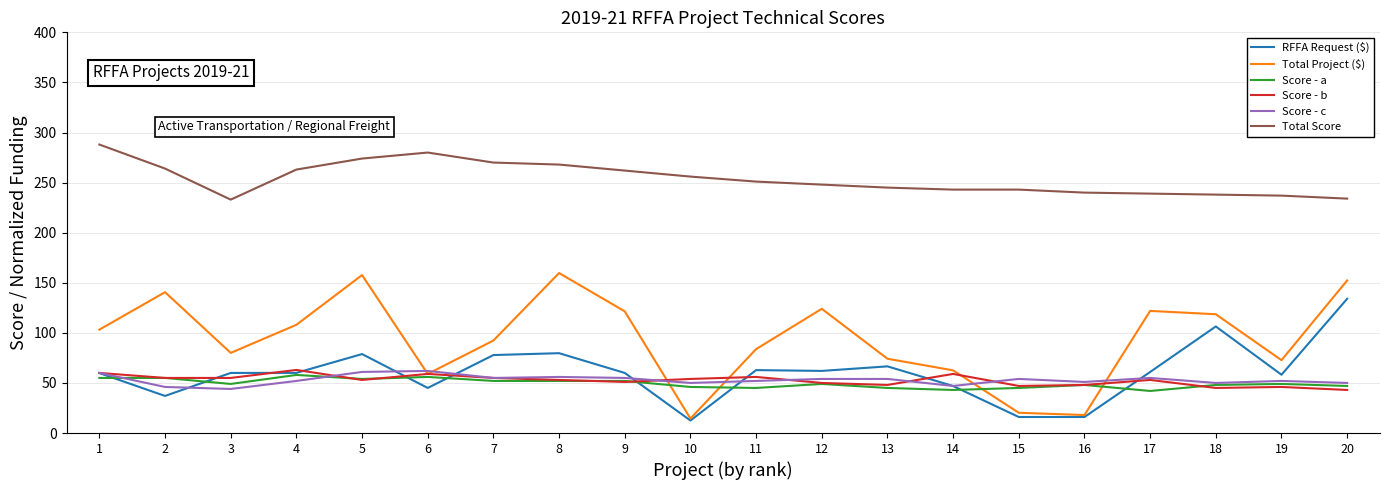

What is the difference between the maximum and minimum values in the Score - a series?

16.0